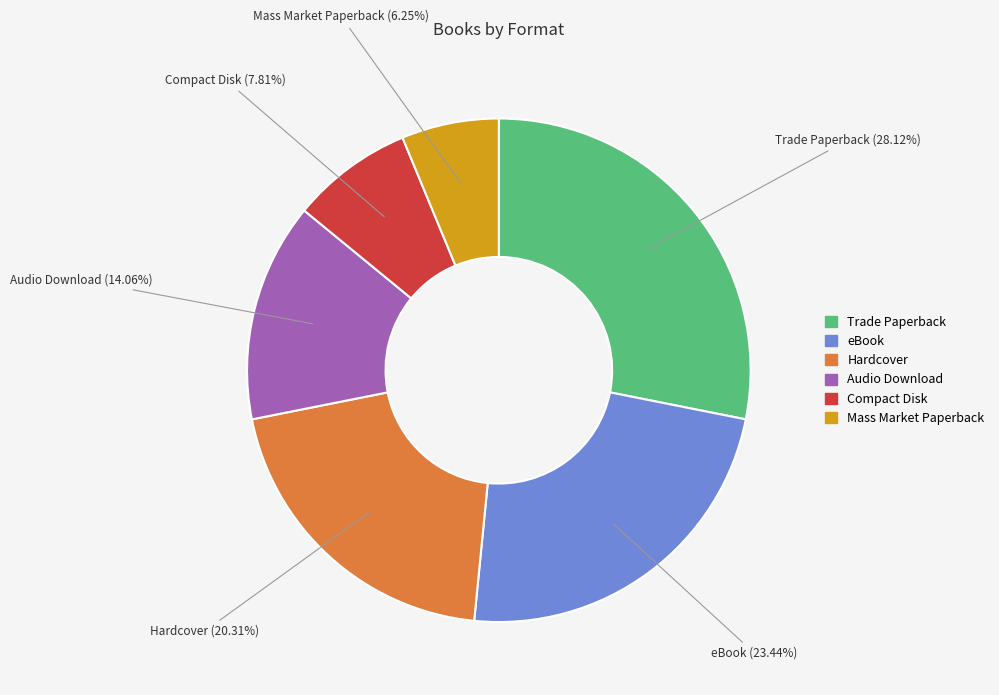

The Hardcover slice represents 14% of the pie. True or false?

False